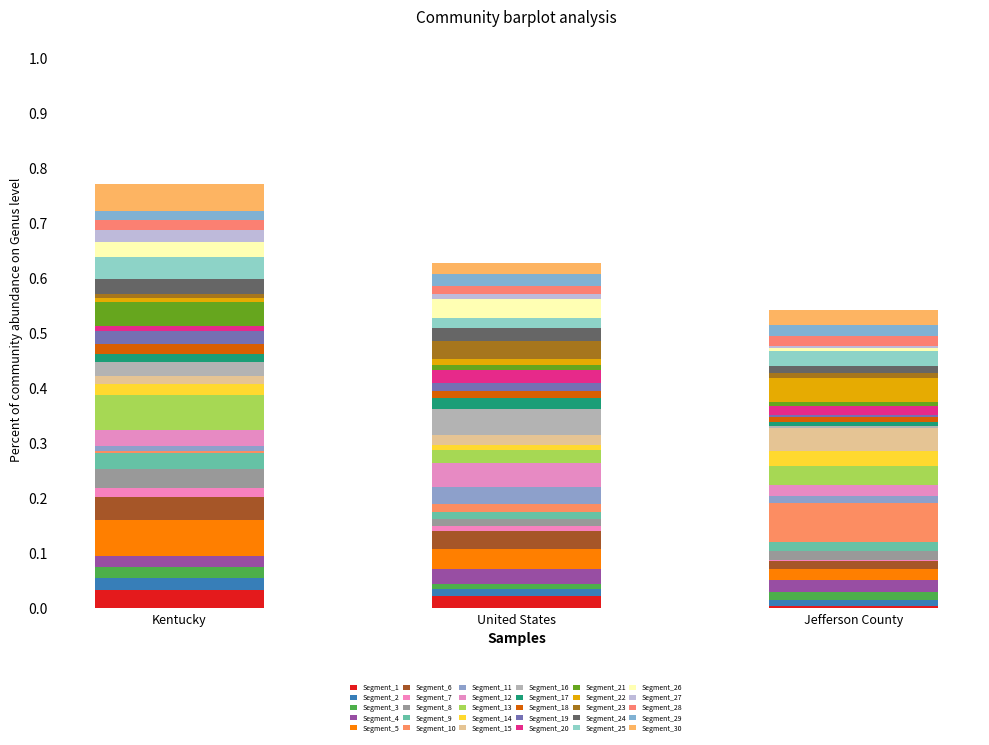

At how many categories does at least one series exceed 0?

3